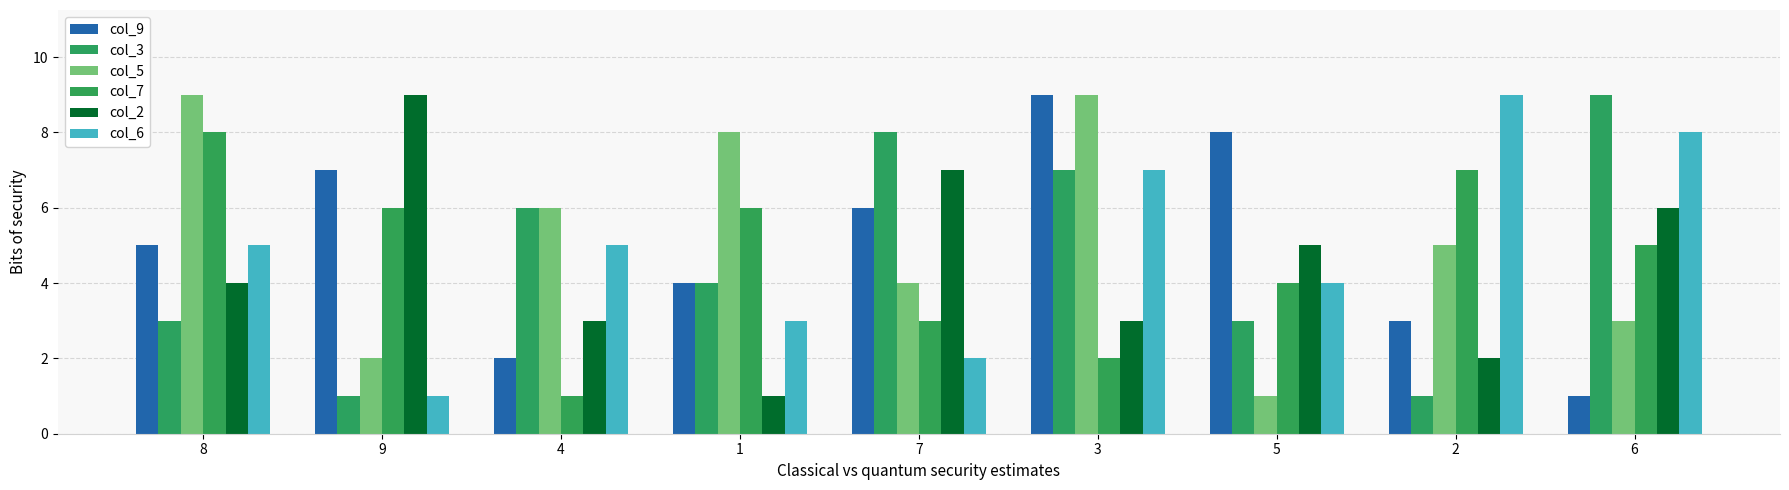

How many data points in col_7 are less than 5?

4